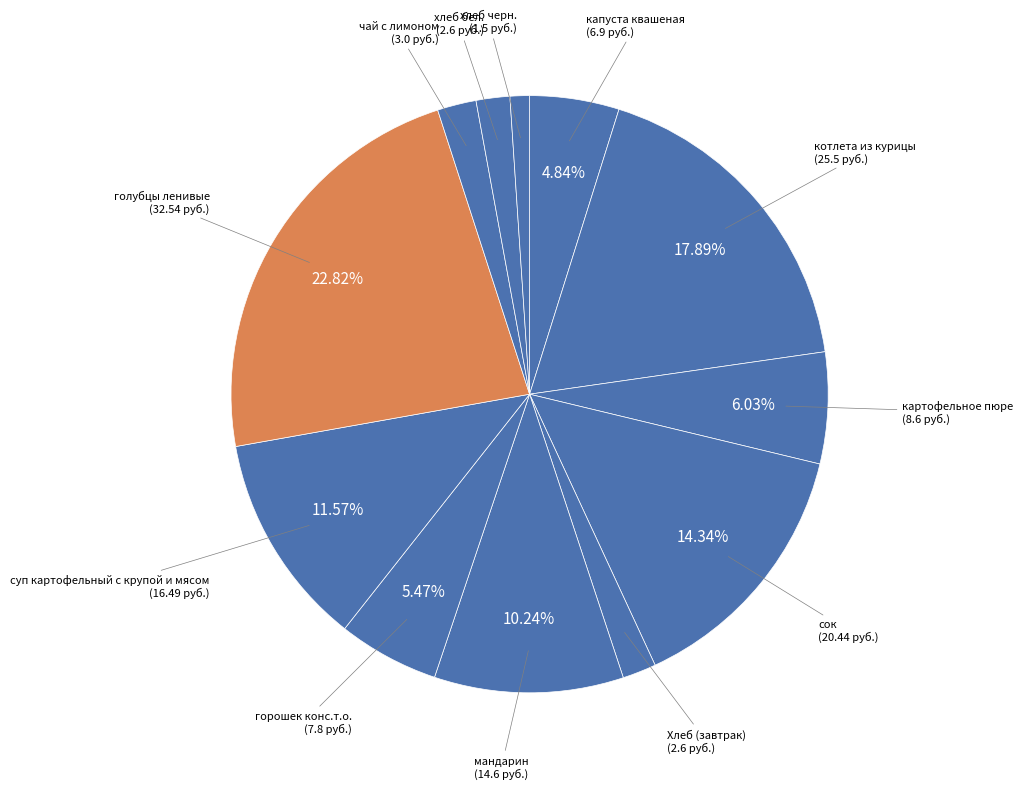

What is the largest slice in the pie chart?

голубцы ленивые